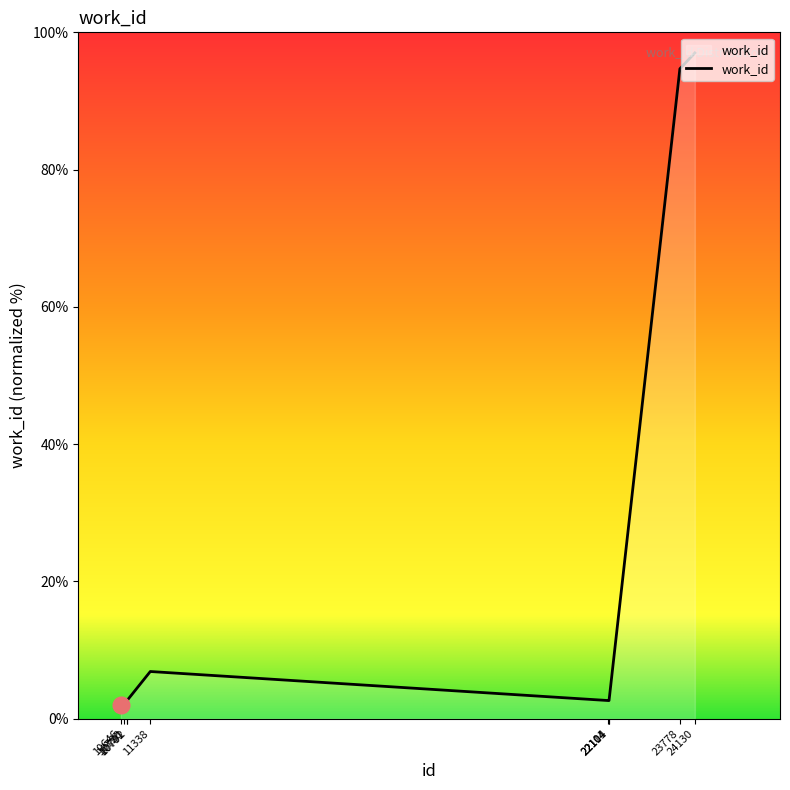

The chart shows a value of 136.1 at 23778. True or false?

False